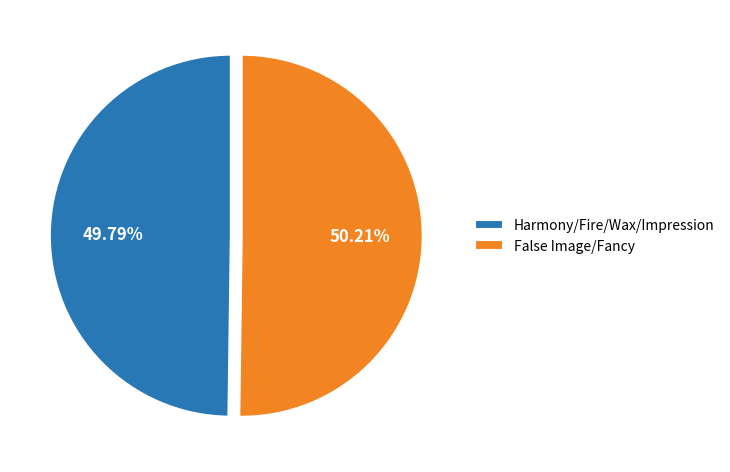

Is there a majority slice in this chart?

Yes